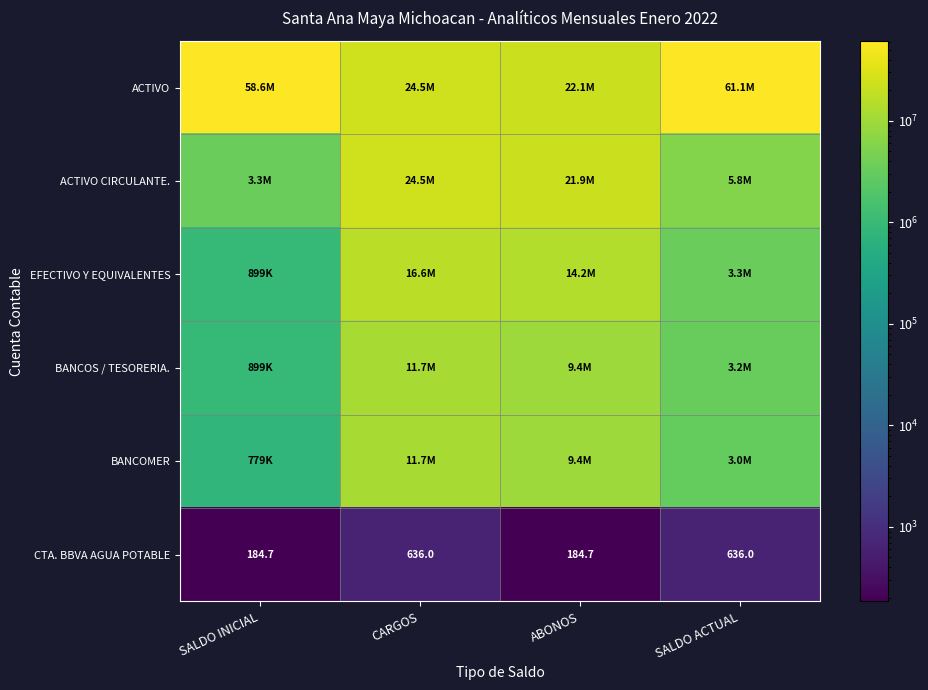

List the series in order of their peak value, highest first.

ACTIVO, ACTIVO CIRCULANTE., EFECTIVO Y EQUIVALENTES, BANCOS / TESORERIA., BANCOMER, CTA. BBVA AGUA POTABLE